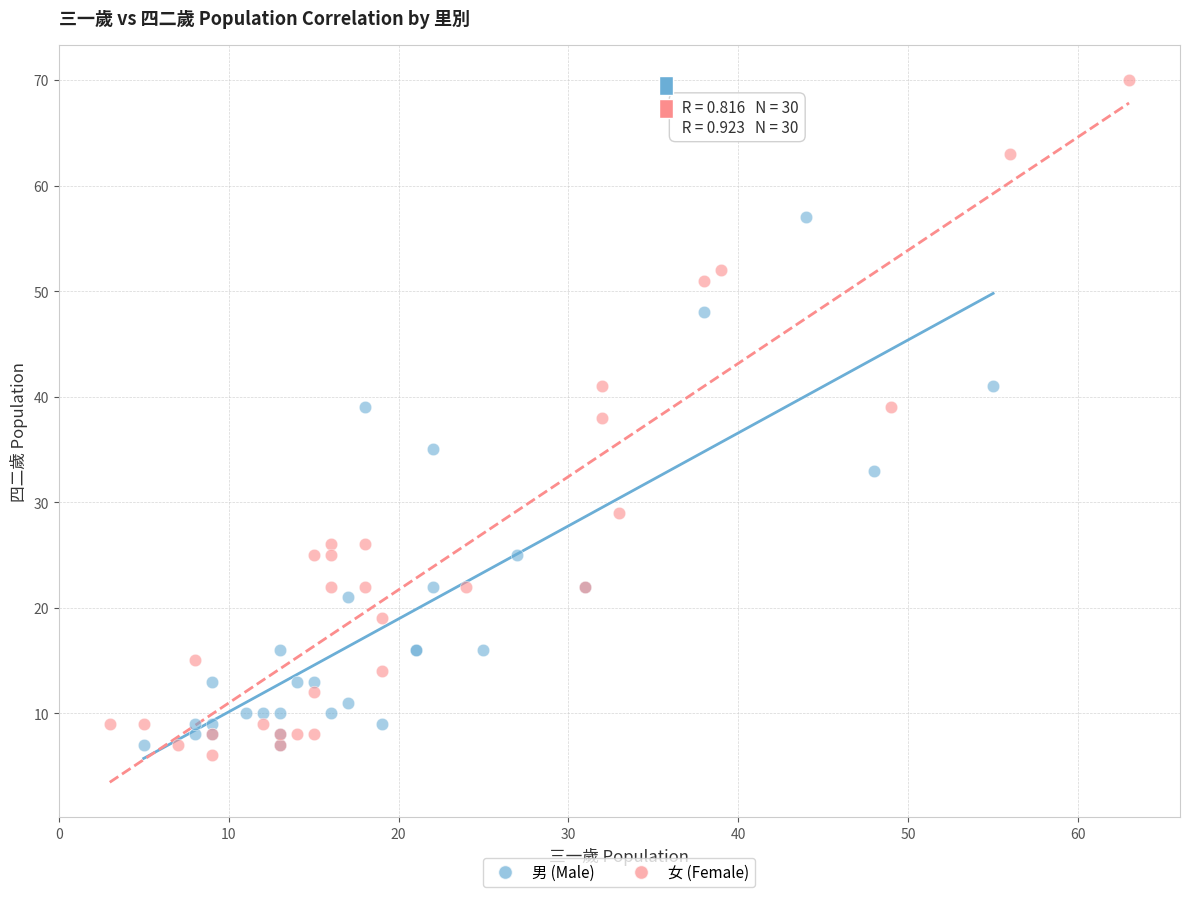

Which series reaches the maximum Y coordinate?

女 (Female)